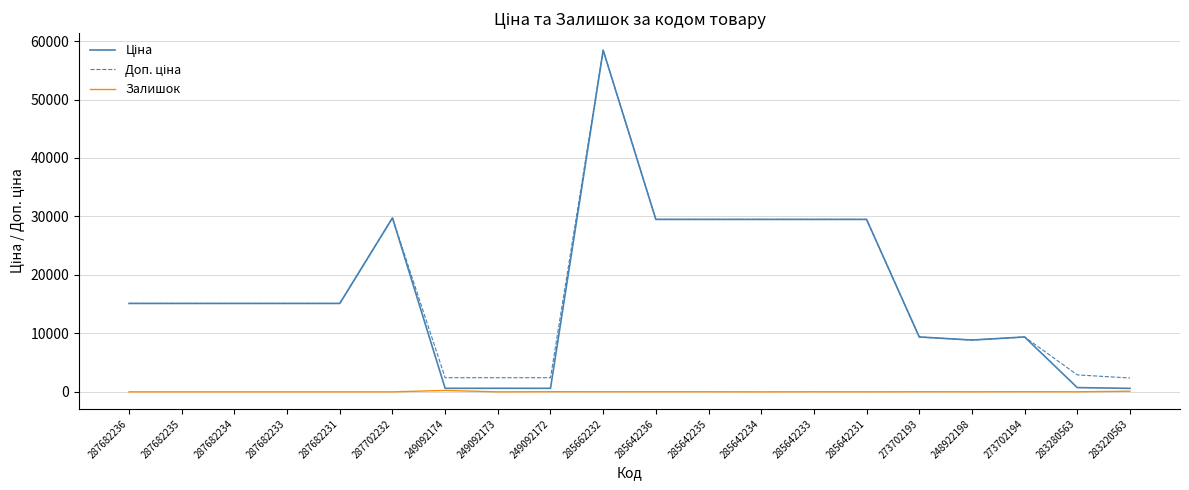

At which category is the sum across all series the highest?

285662232